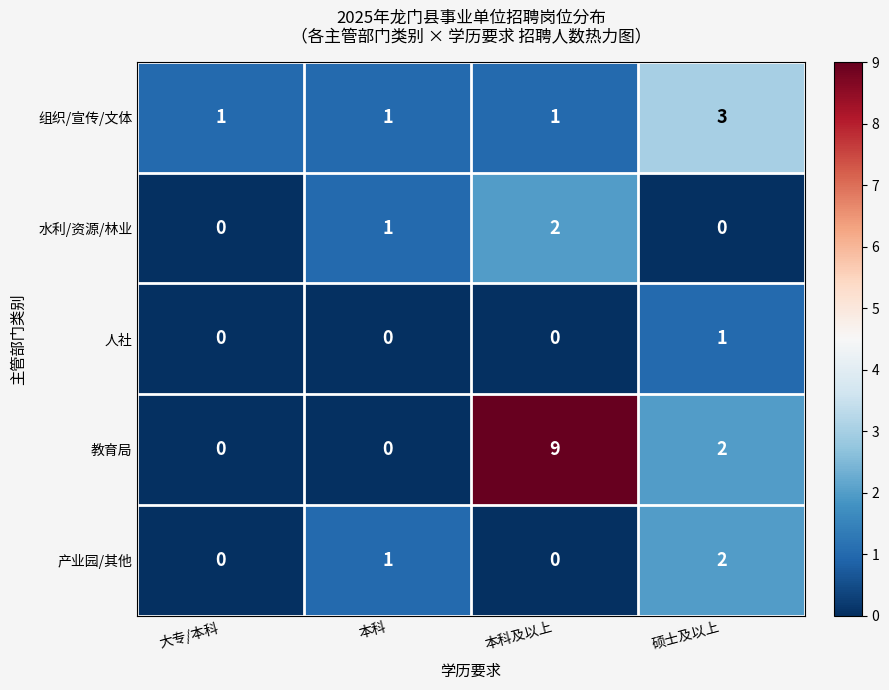

Count the 产业园/其他 values in the range 0 to 2.

4